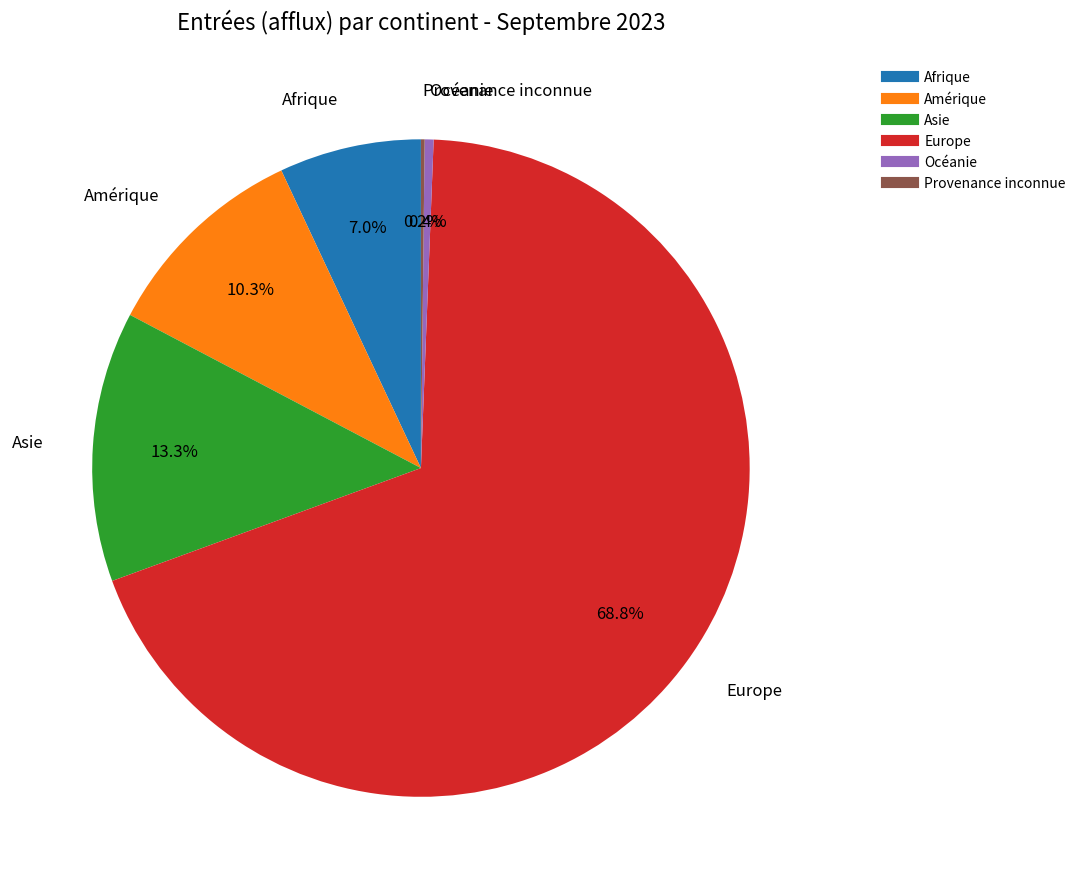

What percentage is NOT represented by Asie?

86.7%